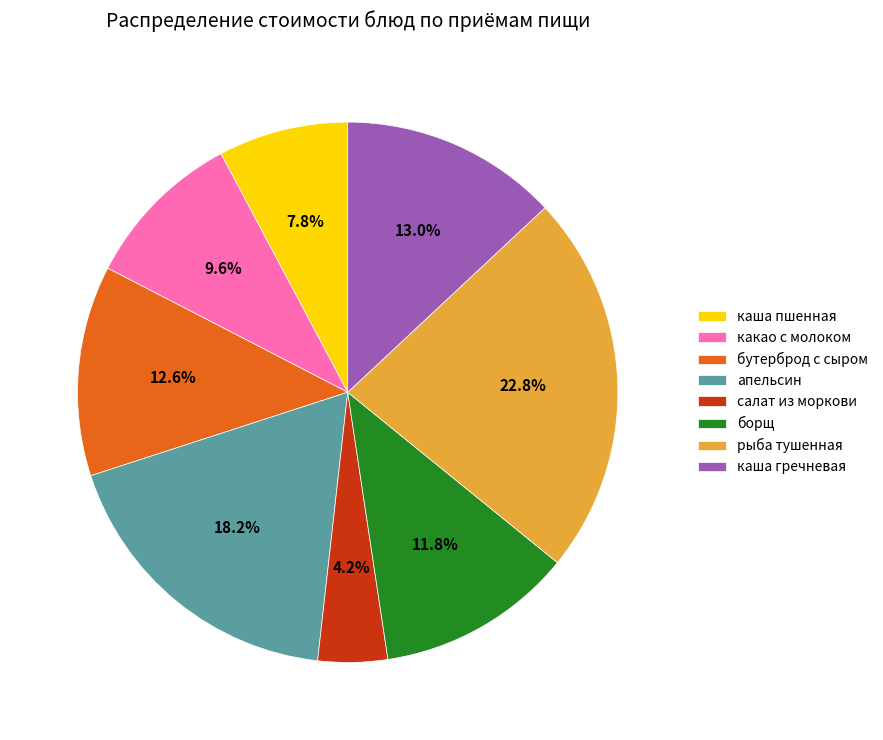

Is it true that салат из моркови is 4% of the pie?

True